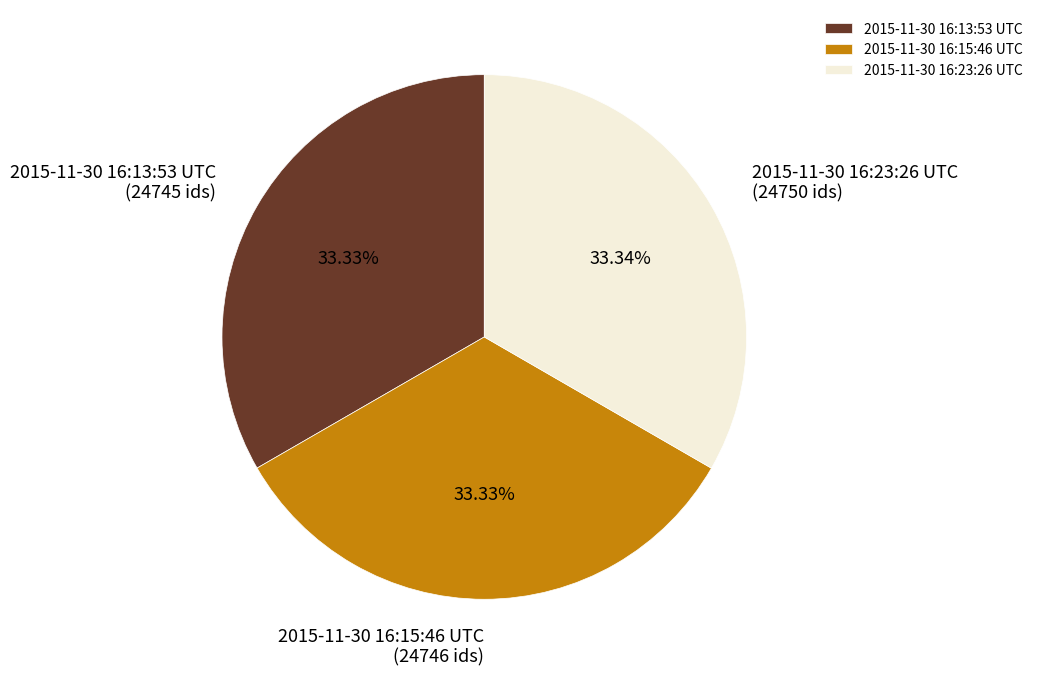

Is there any slice that represents more than half of the pie?

No